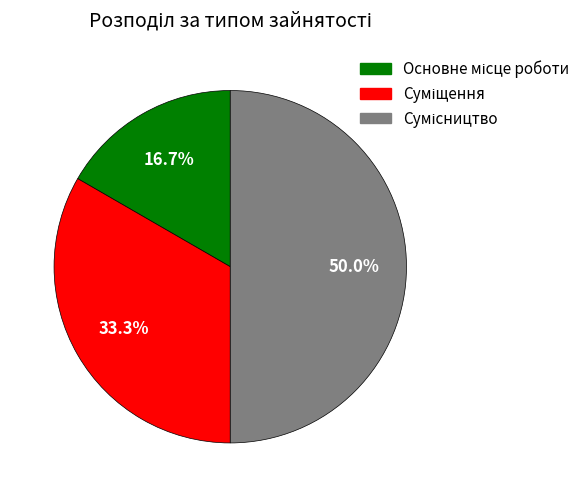

How many segments does this pie chart have?

3